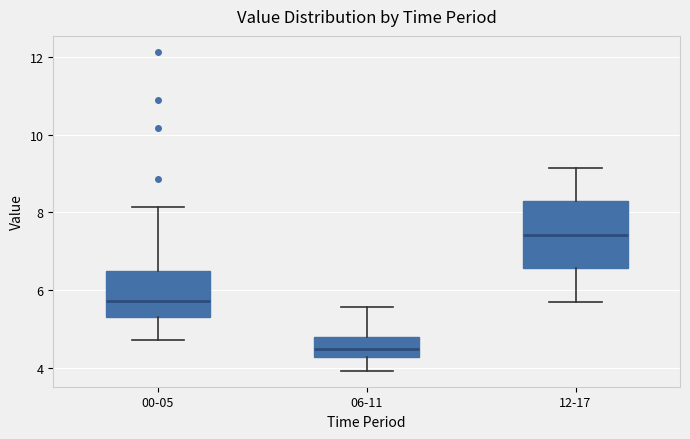

Reading left to right, read every box against the y-axis: the position of its median line, the range the box covers, and the ends of its whiskers. The values are not printed on the chart, so give them approximately, as read against the axis.

00-05: median 5.8, box 5.4 to 6.6, whiskers 4.8 to 8.2
06-11: median 4.4, box 4.2 to 4.8, whiskers 4.0 to 5.6
12-17: median 7.4, box 6.6 to 8.2, whiskers 5.8 to 9.2